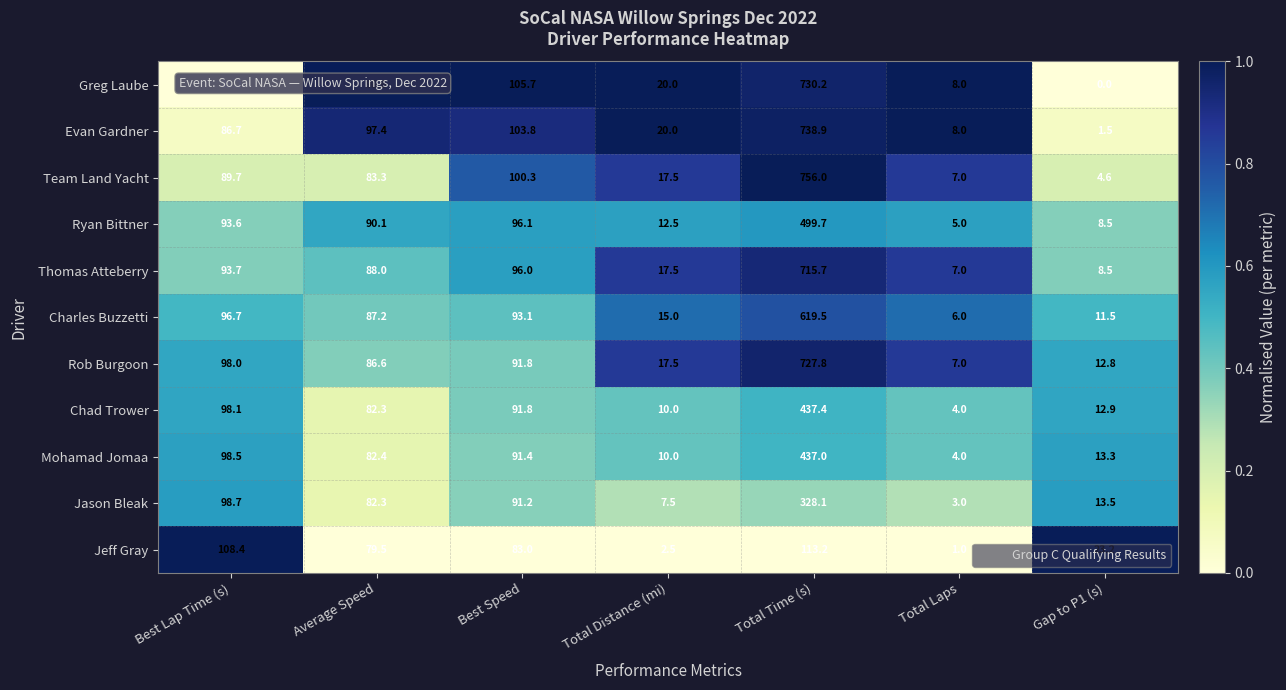

What is the sum of the Rob Burgoon values at Total Time (s) and Total Distance (mi)?

745.3